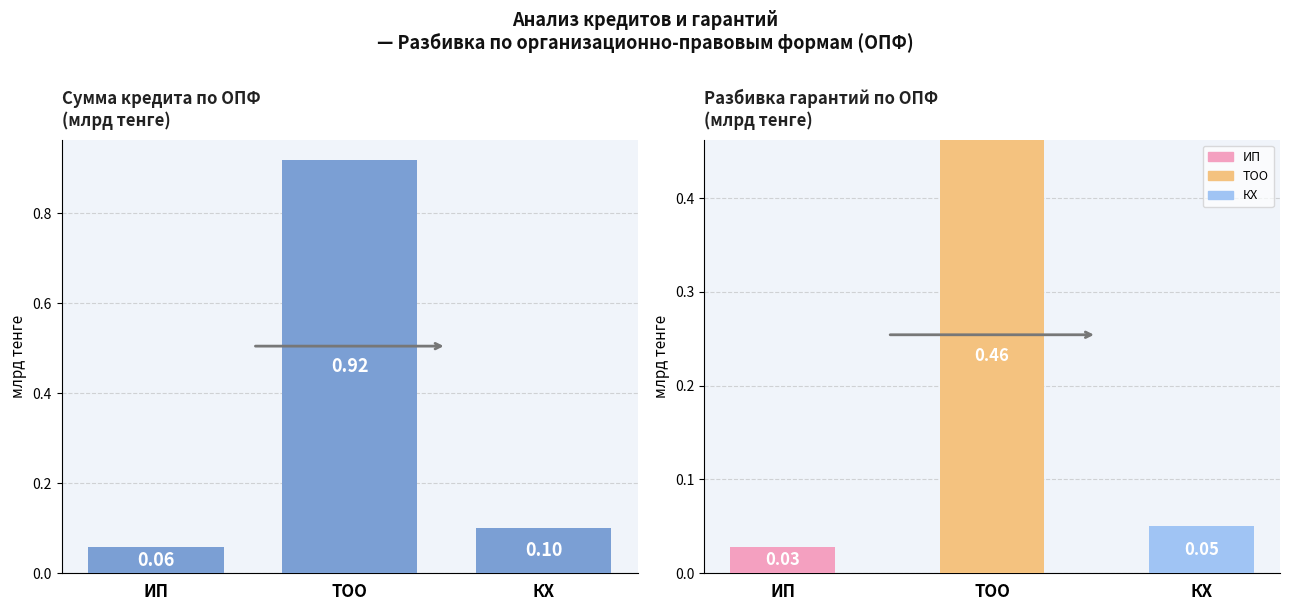

What position from the right is КХ?

1